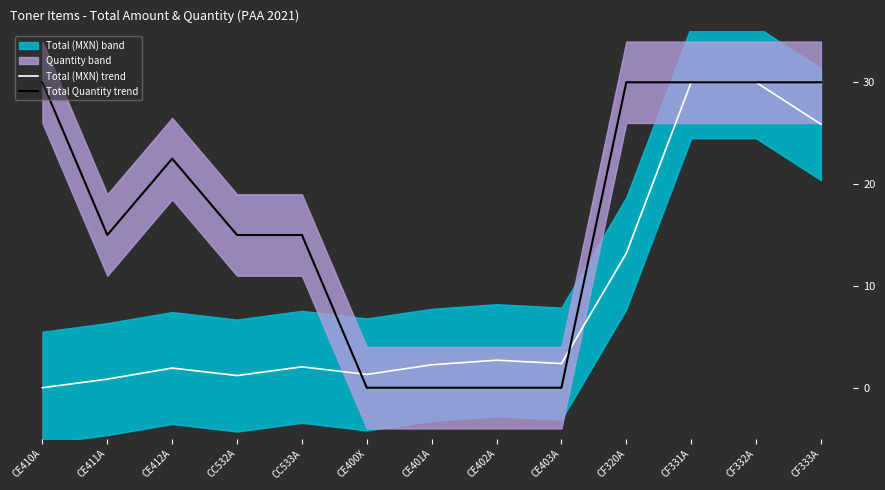

Which series ends up on top after the final intersection of Total Quantity trend and Total (MXN) trend?

Total Quantity trend